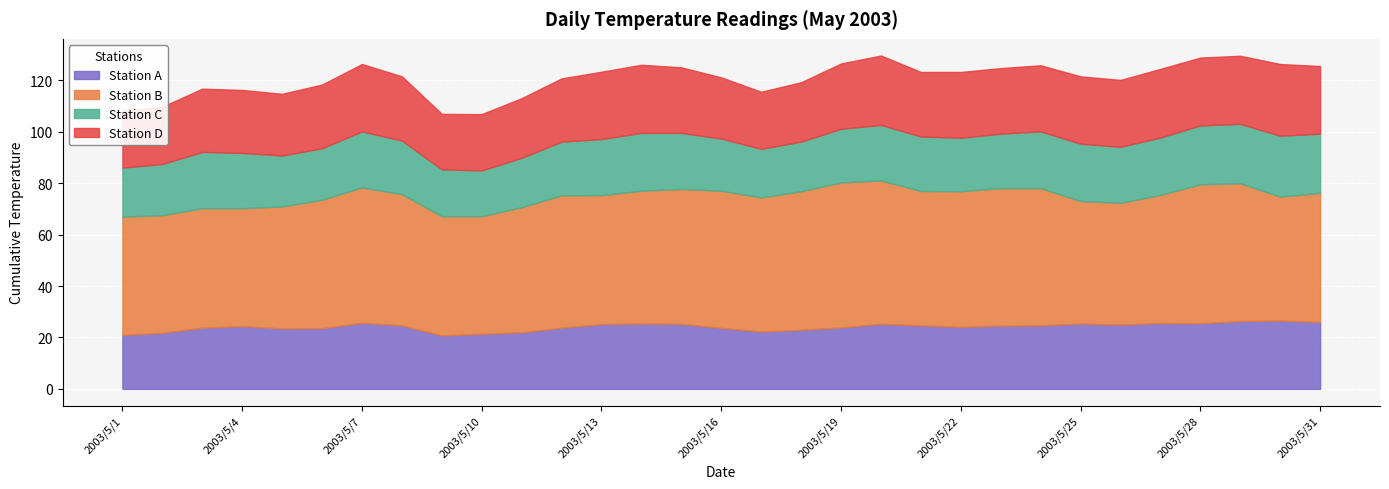

What is the value of the Station A point at the 1st from the left?

21.0